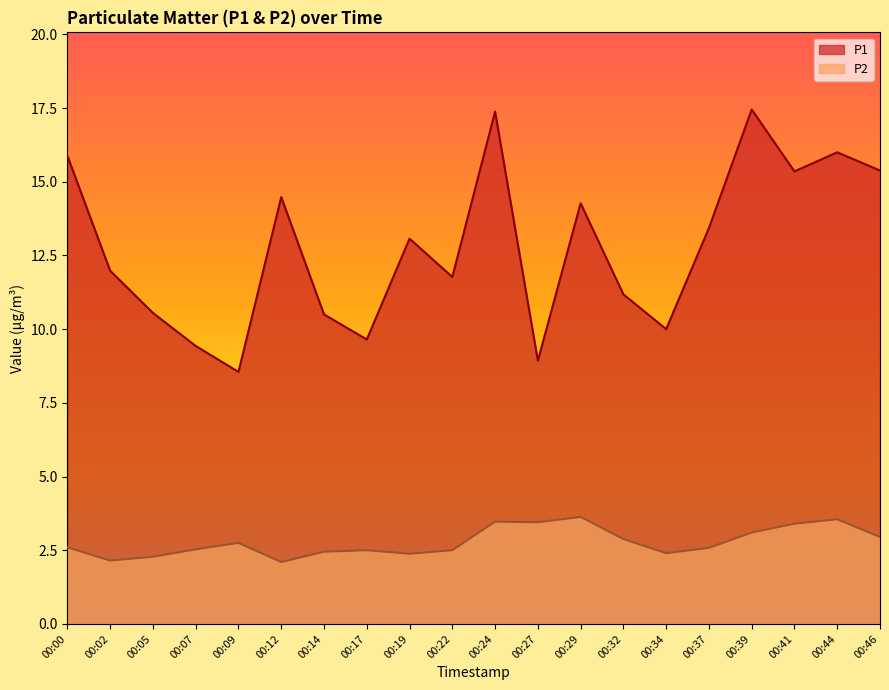

True or false: P1 has a value of 13.1 at 00:19.

True